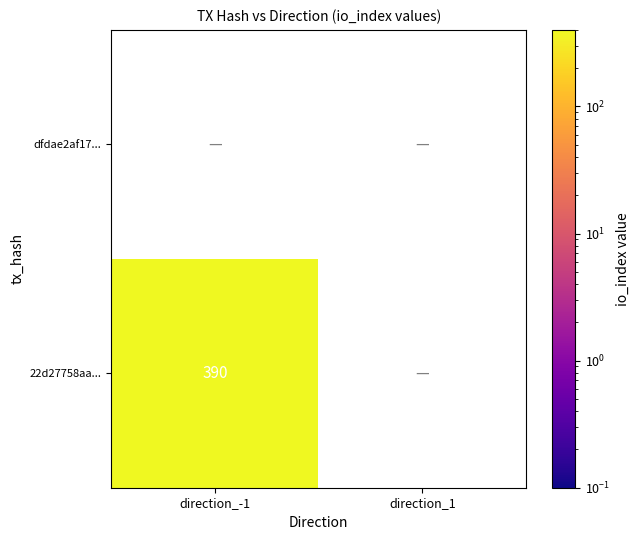

Which has a higher value, direction_-1 or direction_1?

direction_-1